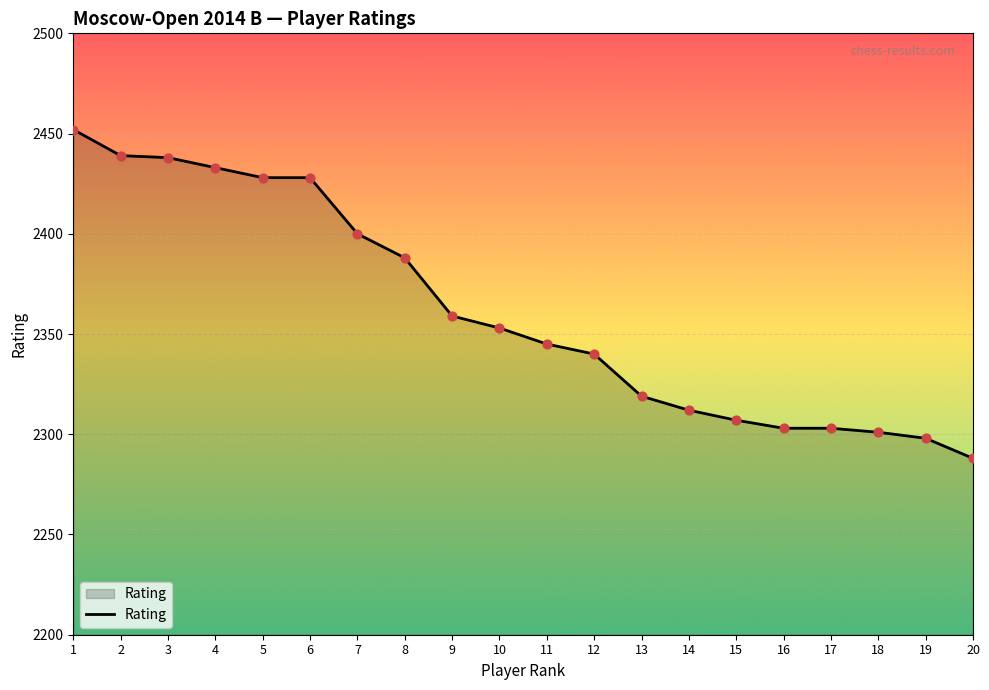

Between 10 and 11, which is larger?

10